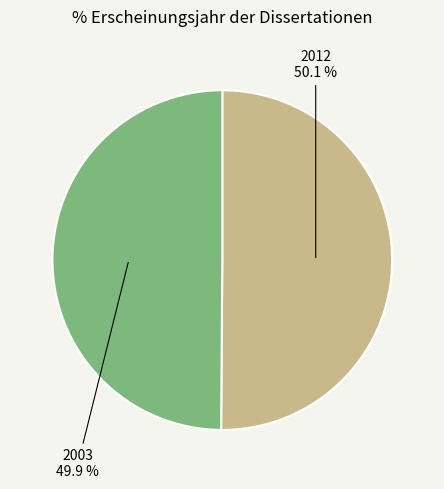

How many segments does this pie chart have?

2